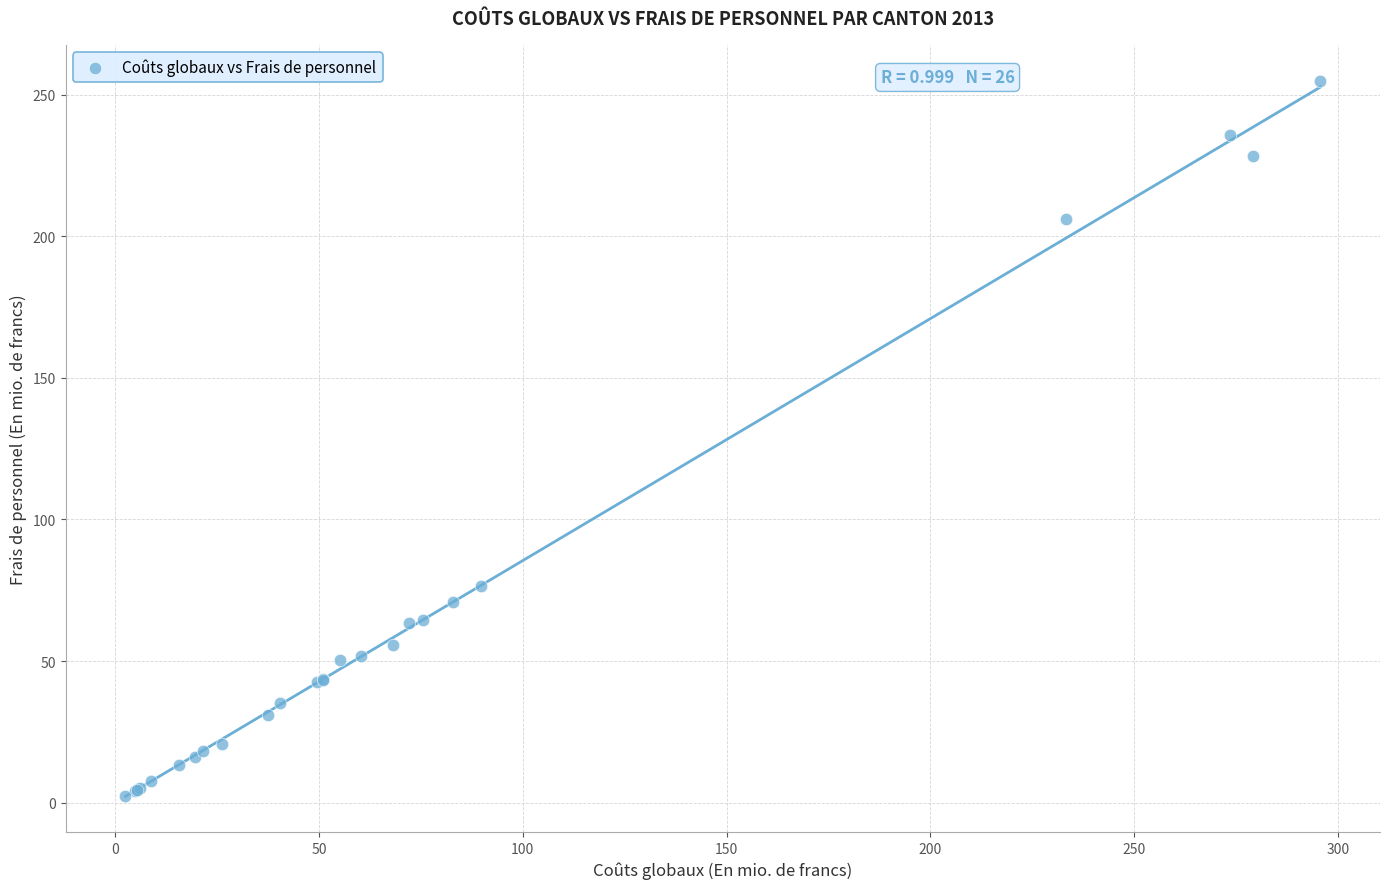

What Y value in the scatter plot is closest to 128?

76.4